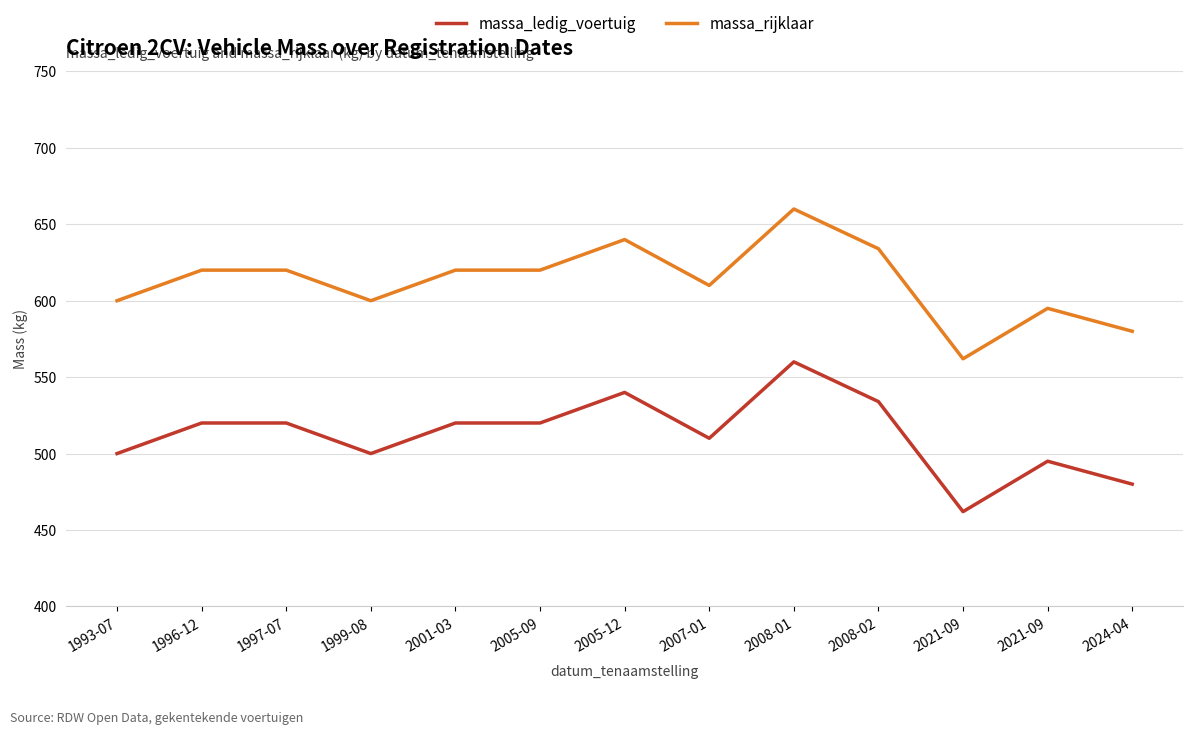

What are all the series names shown in the legend?

massa_ledig_voertuig, massa_rijklaar